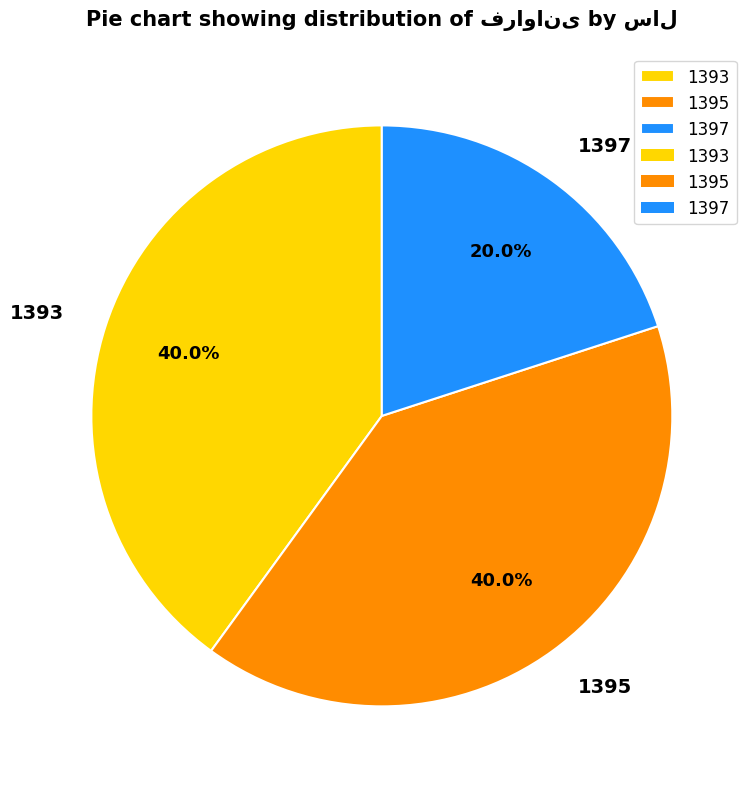

Is there any slice that represents more than half of the pie?

No